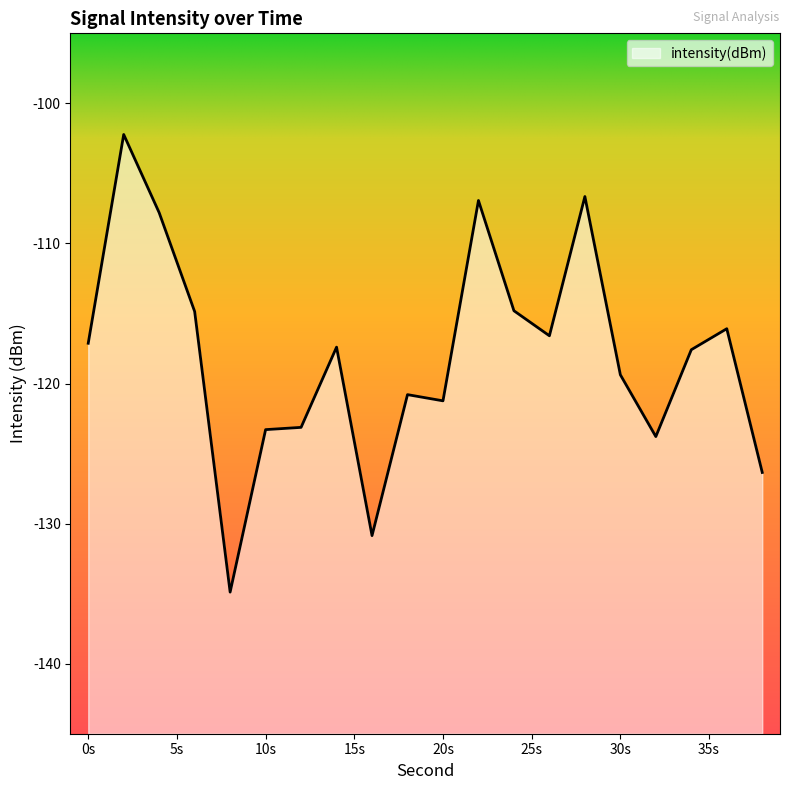

Which label corresponds to the smallest value in the chart?

8